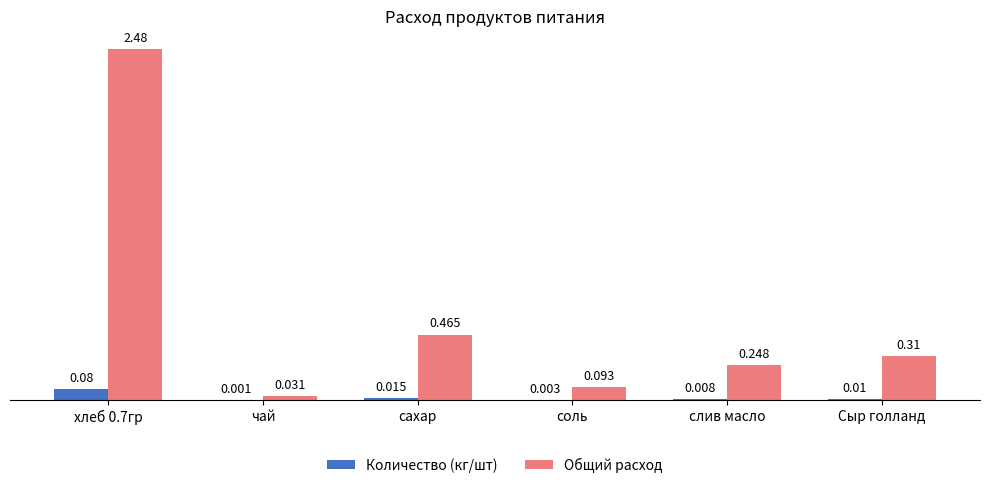

At which category is the sum across all series the highest?

хлеб 0.7гр